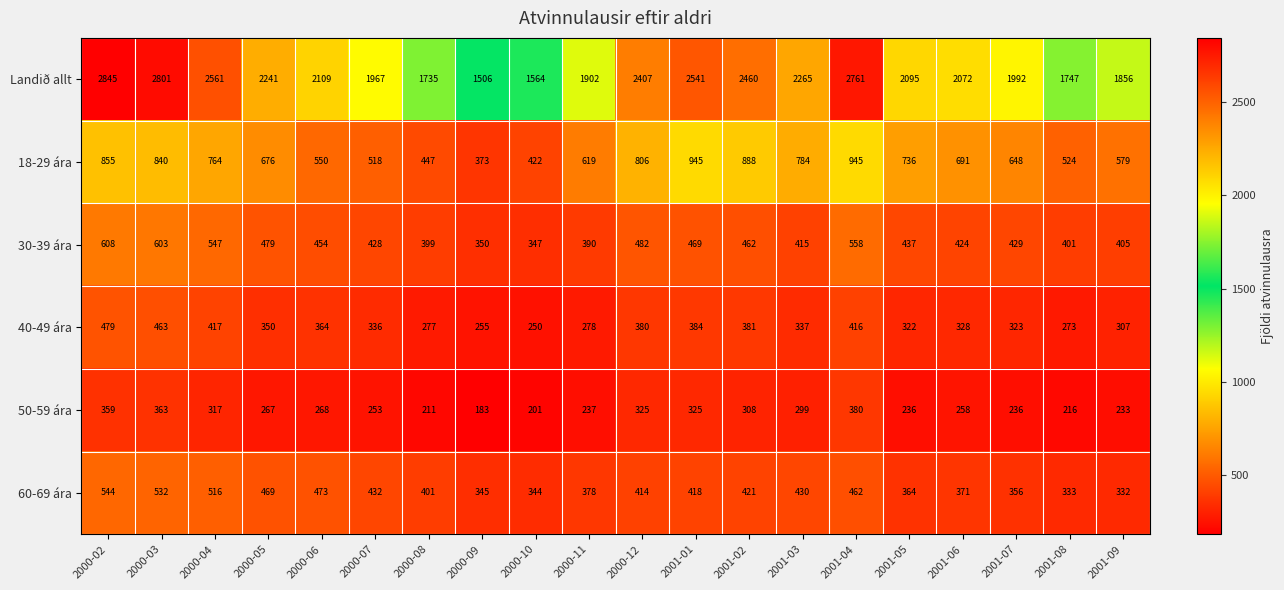

Where does the 18-29 ára series first go above 691?

2000-02